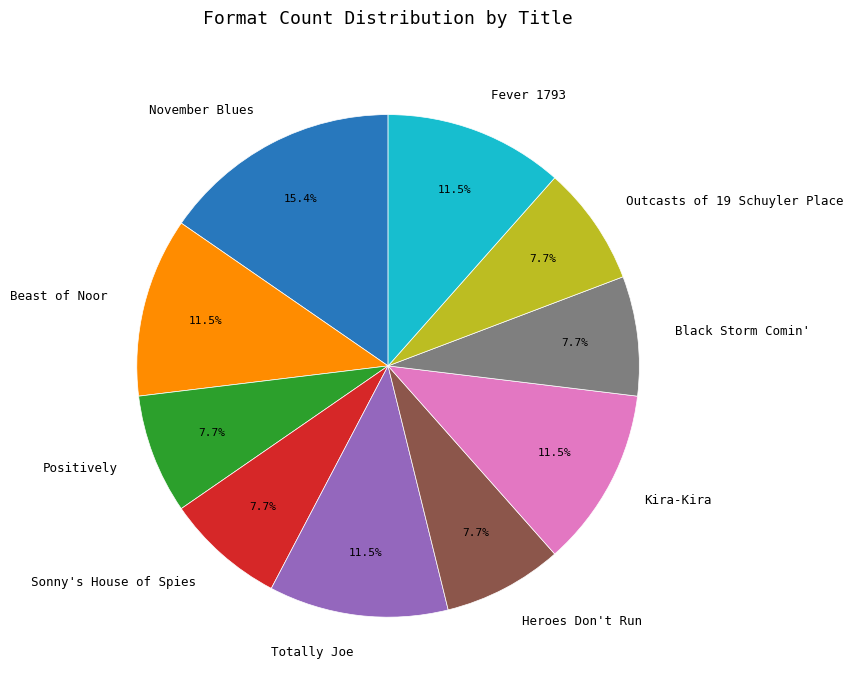

To the nearest percent, what is the average slice percentage?

10%